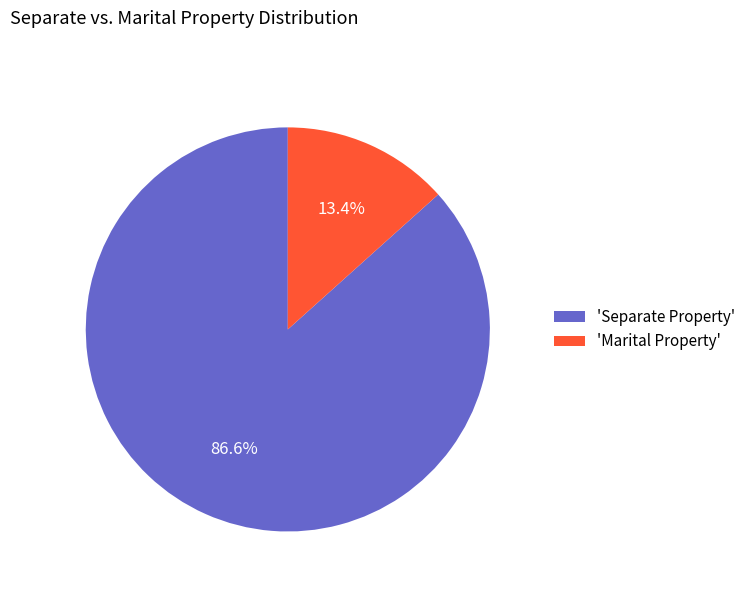

What percentage do 'Separate Property' and 'Marital Property' together represent?

100.0%